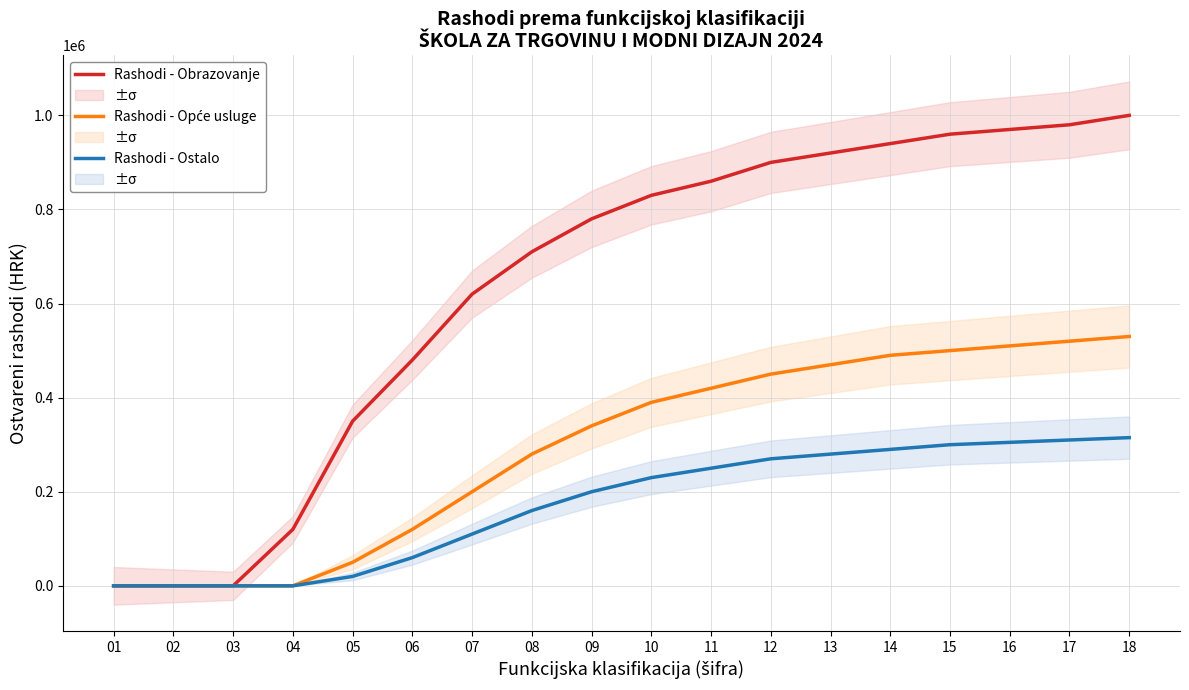

What is the spread (max minus min) of values at 07?

510000